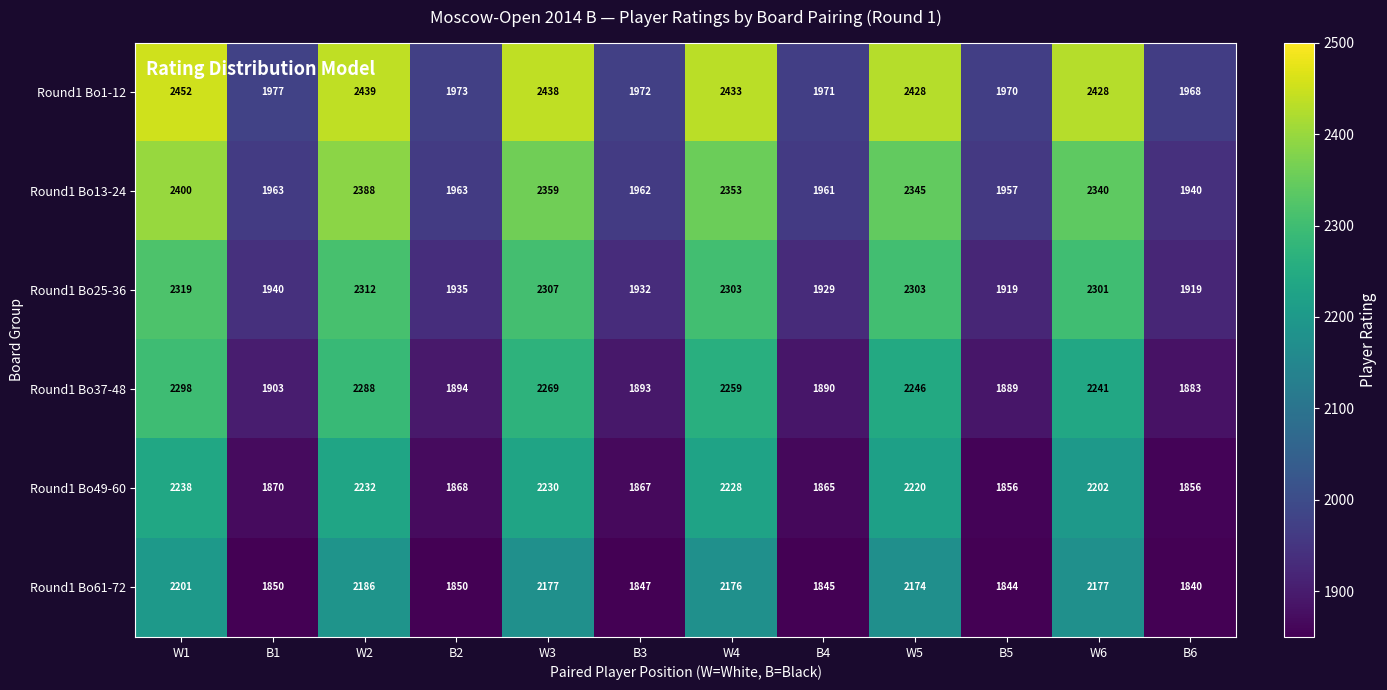

What value does the Round1 Bo25-36 series have at B6, to the nearest 5?

1920